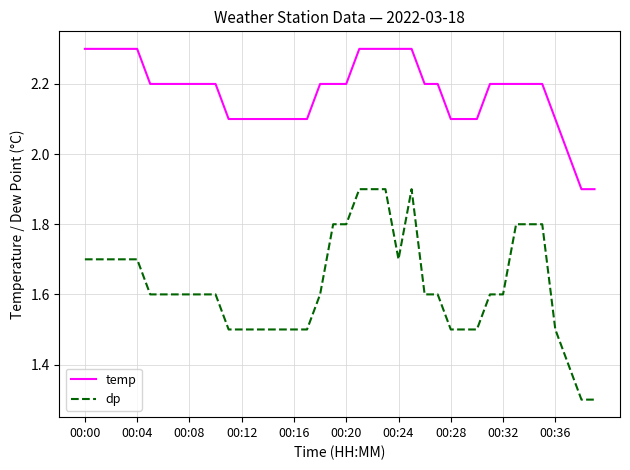

Rank the series by their average value, from lowest to highest.

dp, temp